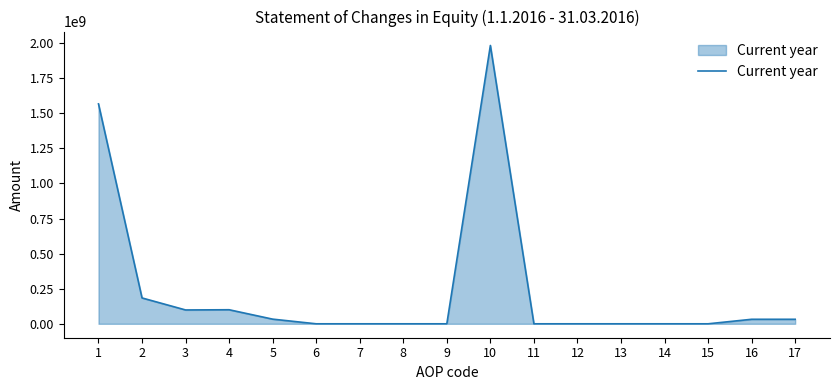

What is the ratio of the value at 1 to the value at 4?

15.6